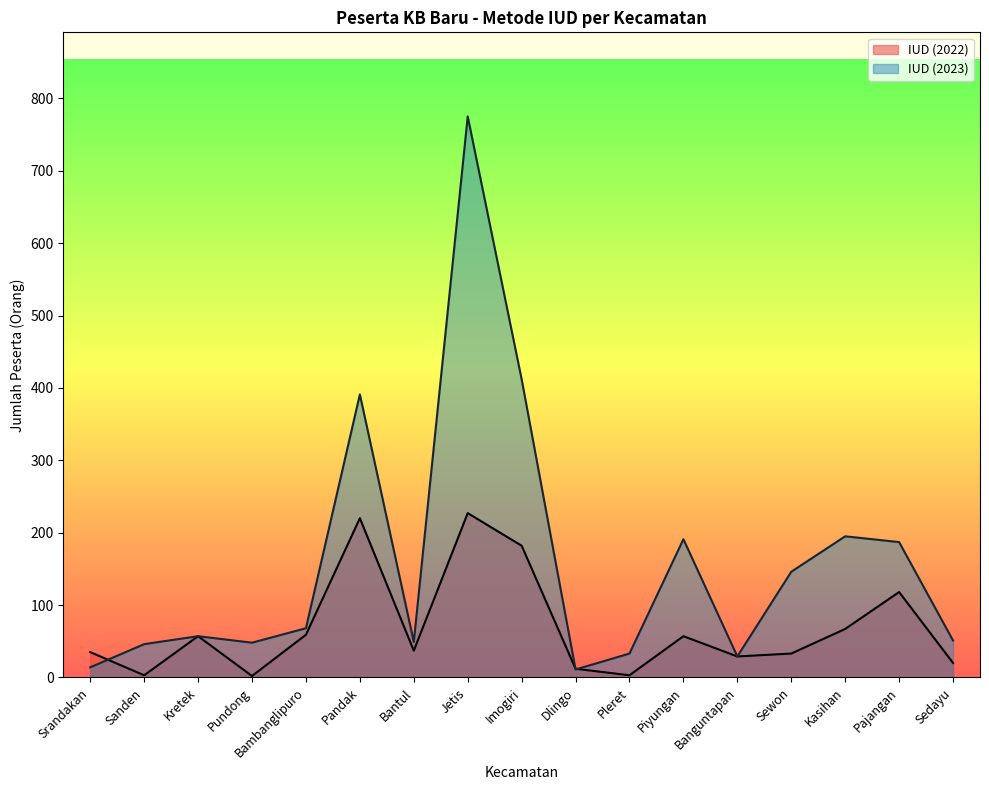

How many categories are shown in the chart?

17